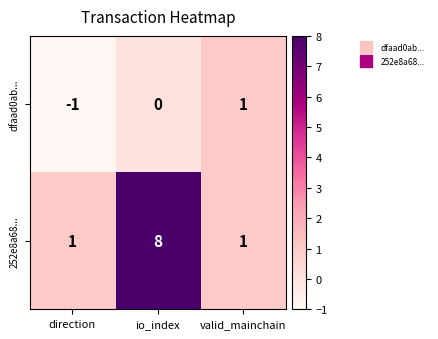

True or false: 252e8a68... has a value of 3 at io_index.

False